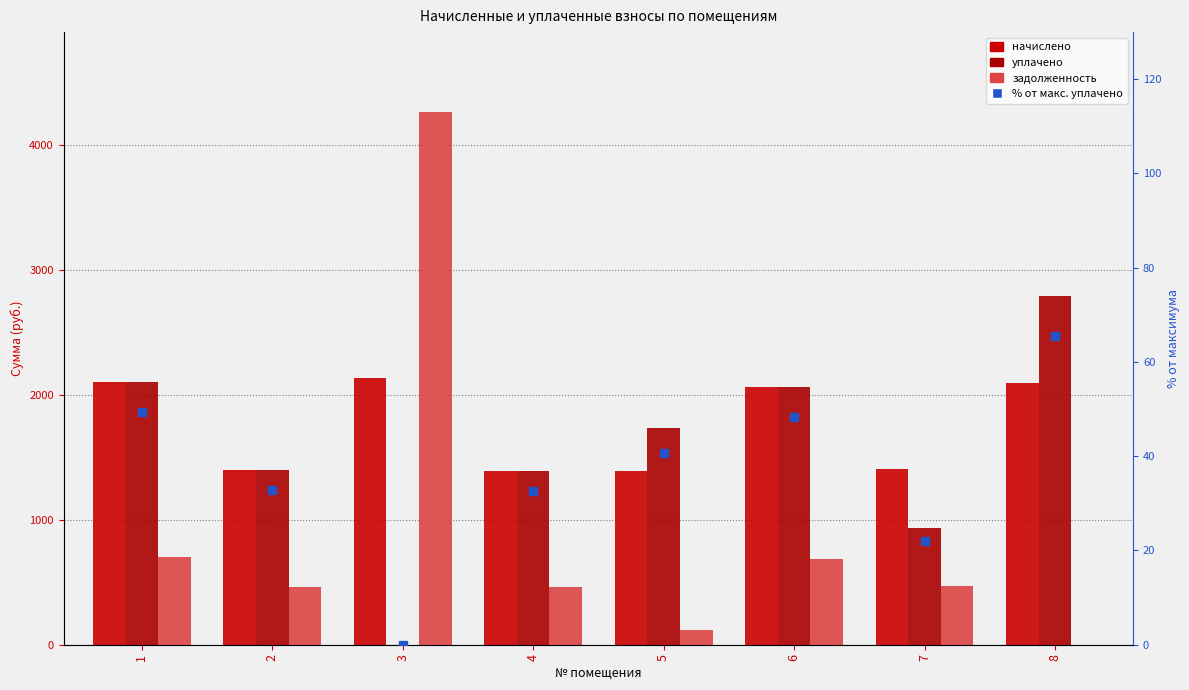

Which category has the lowest value in the уплачено series?

3